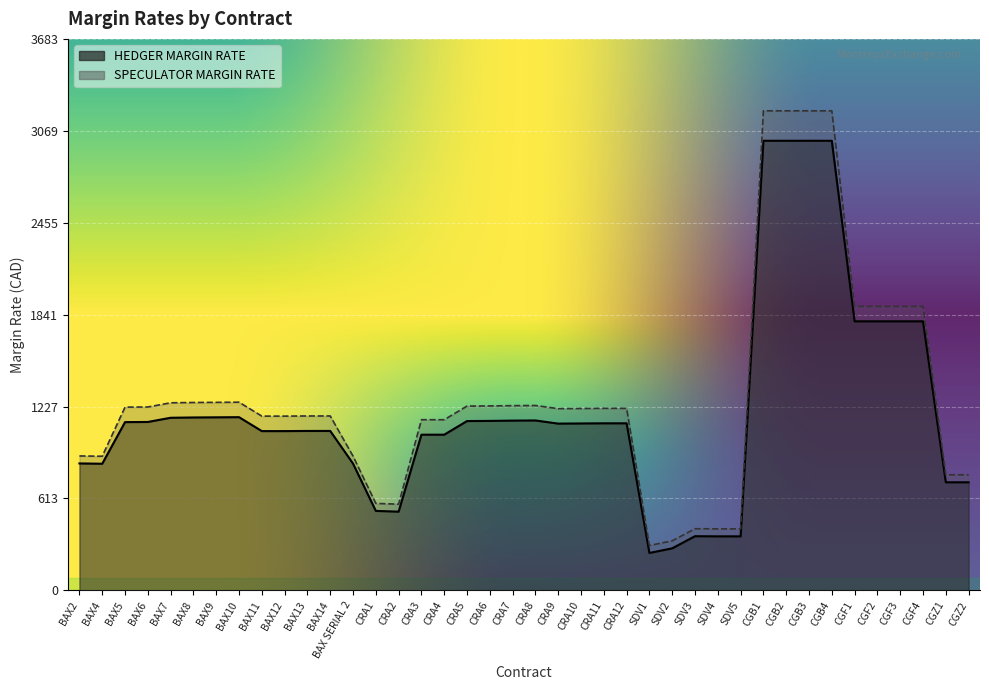

Reading right to left, list all the values displayed in this chart.

HEDGER MARGIN RATE: 722	722	1797	1797	1797	1797	3003	3003	3003	3003	361	361	362	281	250	1116	1116	1115	1114	1135	1134	1132	1131	1040	1040	526	531	847	1065	1065	1064	1064	1157	1156	1155	1153	1125	1124	846	848
SPECULATOR MARGIN RATE: 772	772	1897	1897	1897	1897	3203	3203	3203	3203	411	411	412	331	300	1216	1216	1215	1214	1235	1234	1232	1231	1140	1140	576	581	897	1165	1165	1164	1164	1257	1256	1255	1253	1225	1224	896	898